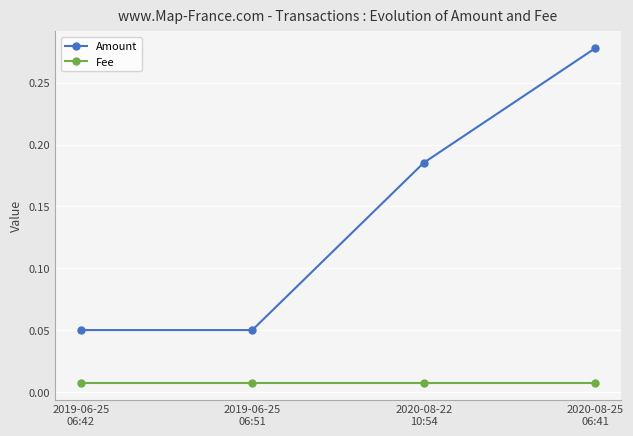

True or false: Fee and Amount cross at least once.

False